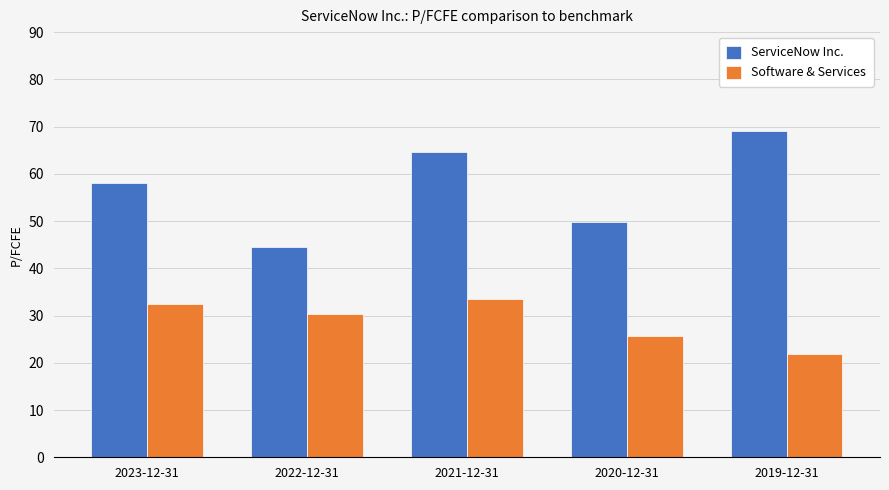

Rank the categories by ServiceNow Inc. value from highest to lowest.

2019-12-31, 2021-12-31, 2023-12-31, 2020-12-31, 2022-12-31